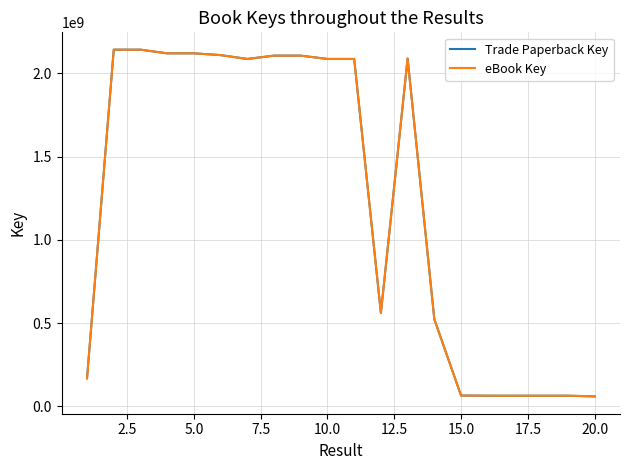

Does the chart have visible grid lines?

Yes